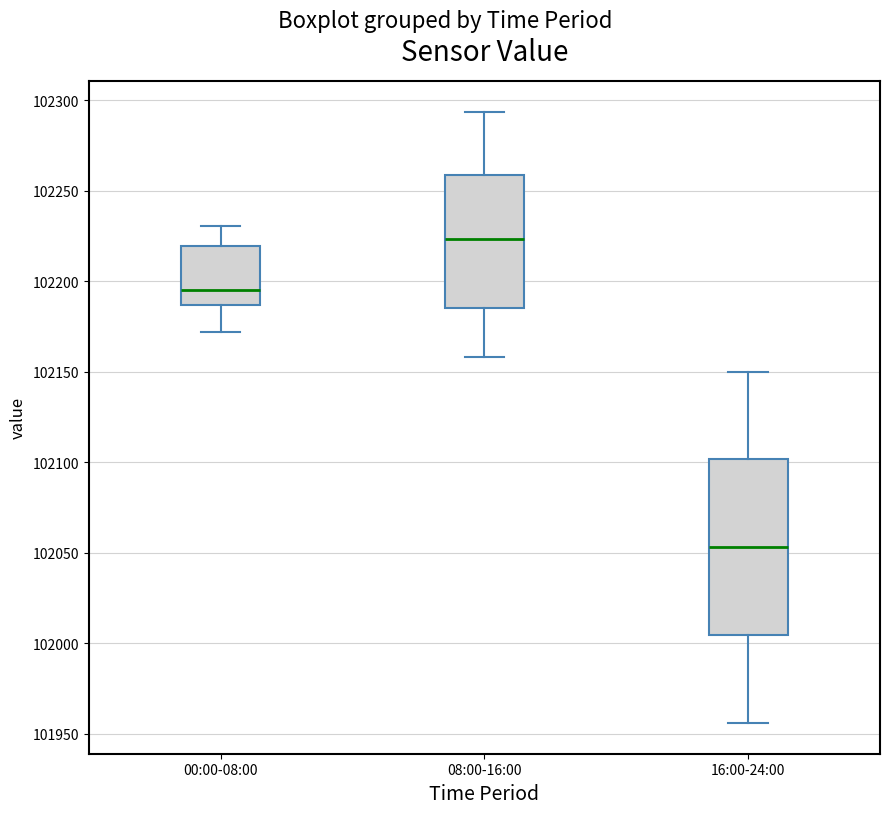

Reading left to right, transcribe this box plot: for each box, give where its median line is, the range the box spans, and where its two whiskers end, as read against the y-axis. The values are not printed on the chart, so give them approximately, as read against the axis.

00:00-08:00: median 102195, box 102185 to 102220, whiskers 102170 to 102230
08:00-16:00: median 102225, box 102185 to 102260, whiskers 102160 to 102295
16:00-24:00: median 102055, box 102005 to 102100, whiskers 101955 to 102150